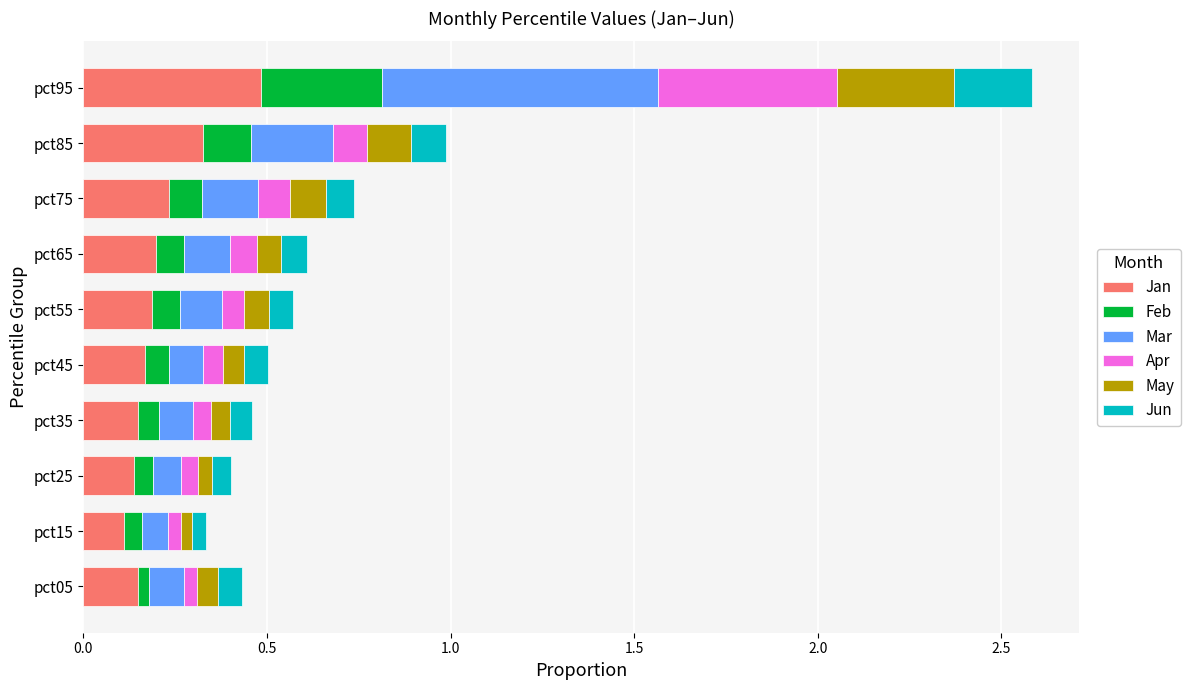

At which category is the sum across all series the highest?

pct95